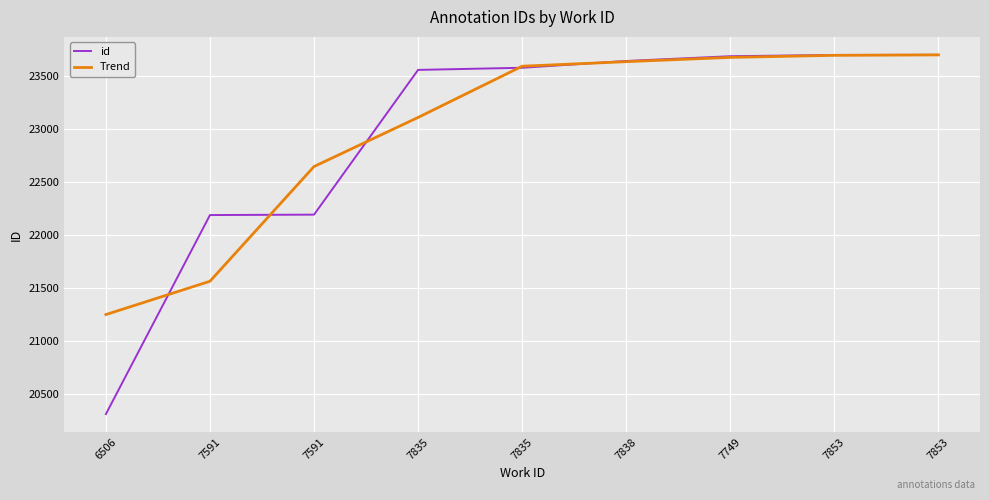

What value does the Trend series have at 6506?

21246.0